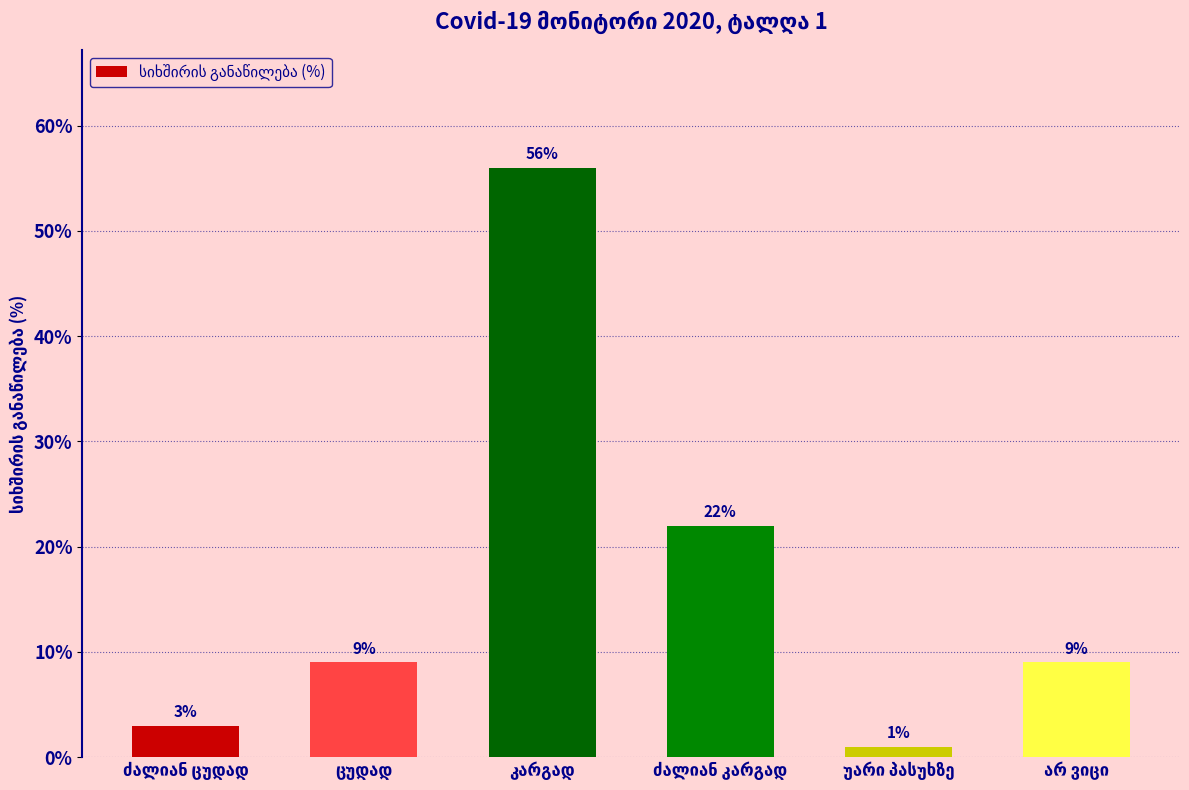

What is the difference between the maximum and second lowest values?

53